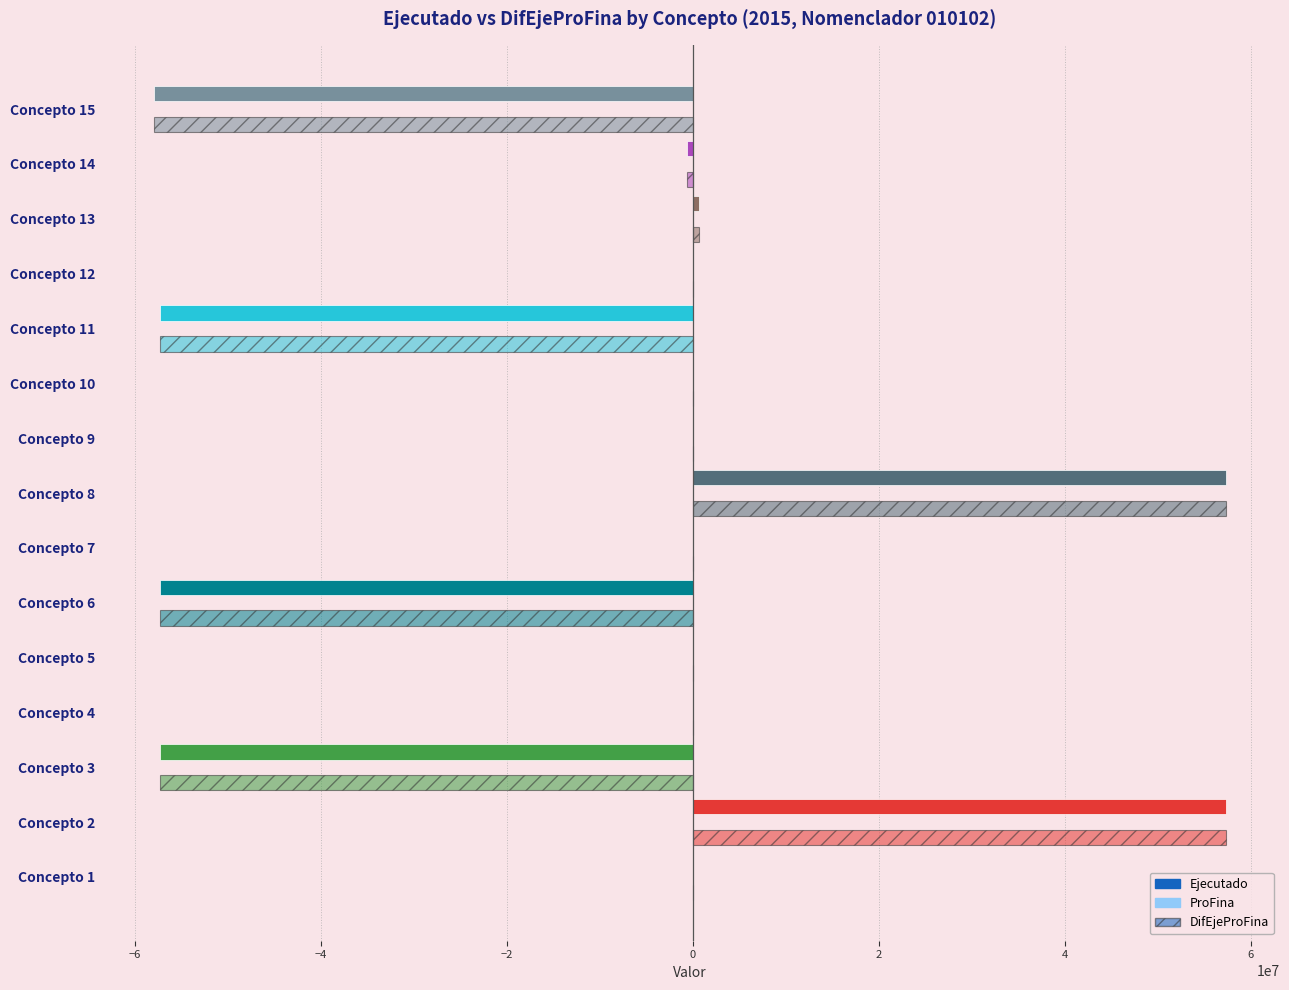

What is the difference between the maximum and second lowest values in the DifEjeProFina series?

114716879.2